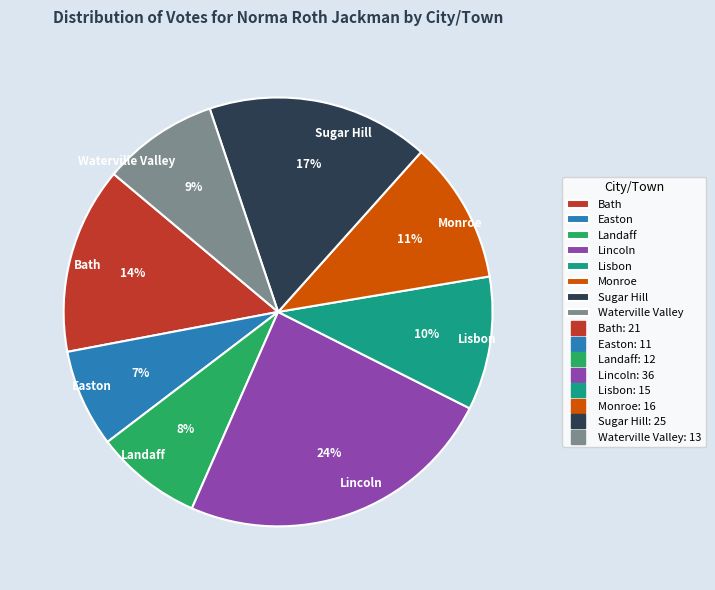

To the nearest percent, what percentage of the pie is Monroe?

11%